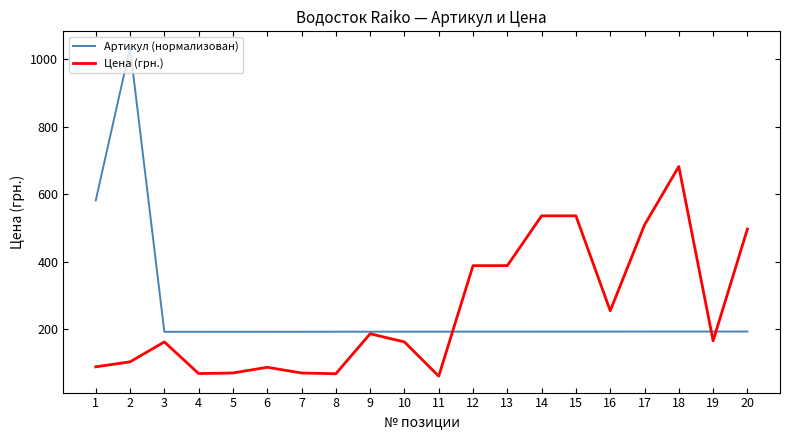

Read the Артикул (нормализован) value at 14.

192.6